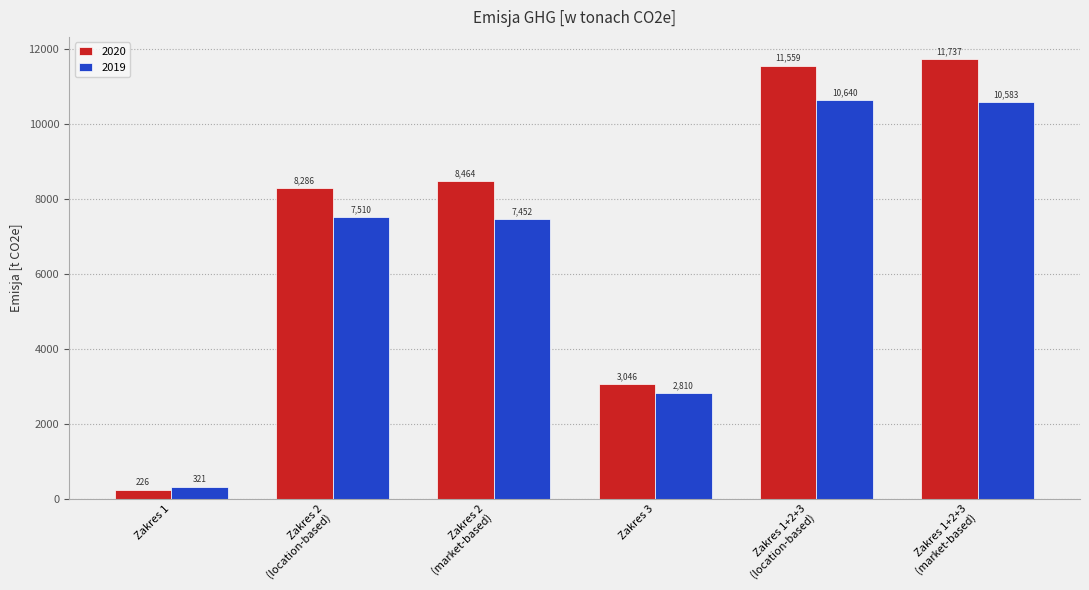

The 2019 series shows 14708.6 at Zakres 1+2+3
(location-based). True or false?

False